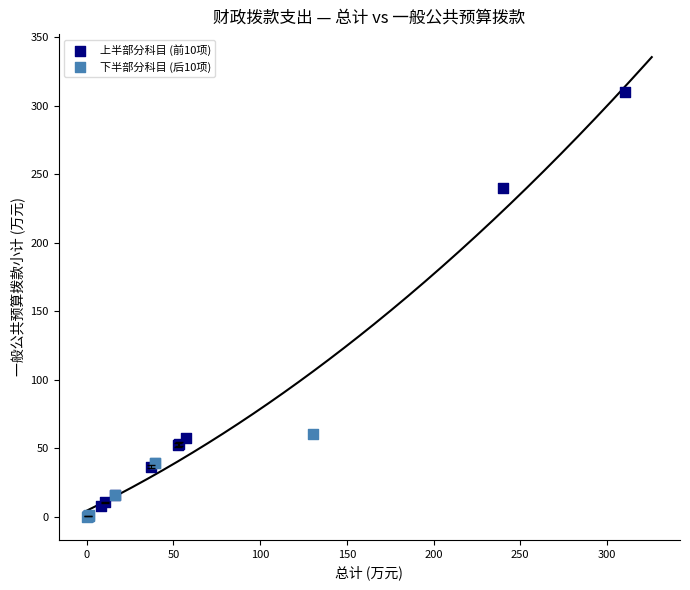

Which series has the largest Y range (max minus min)?

上半部分科目 (前10项)